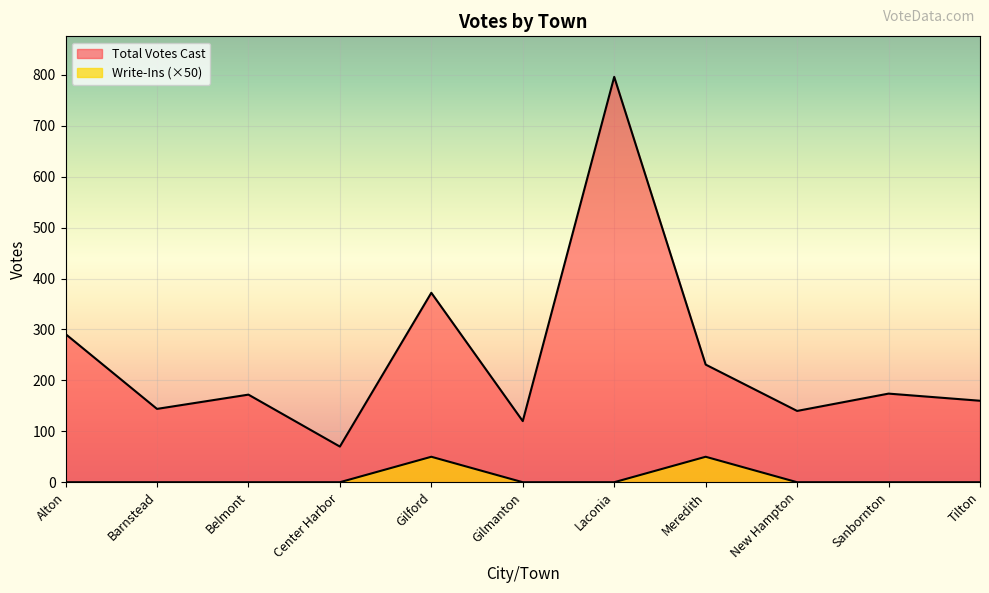

The value of Write-Ins at Laconia is 0. True or false?

True